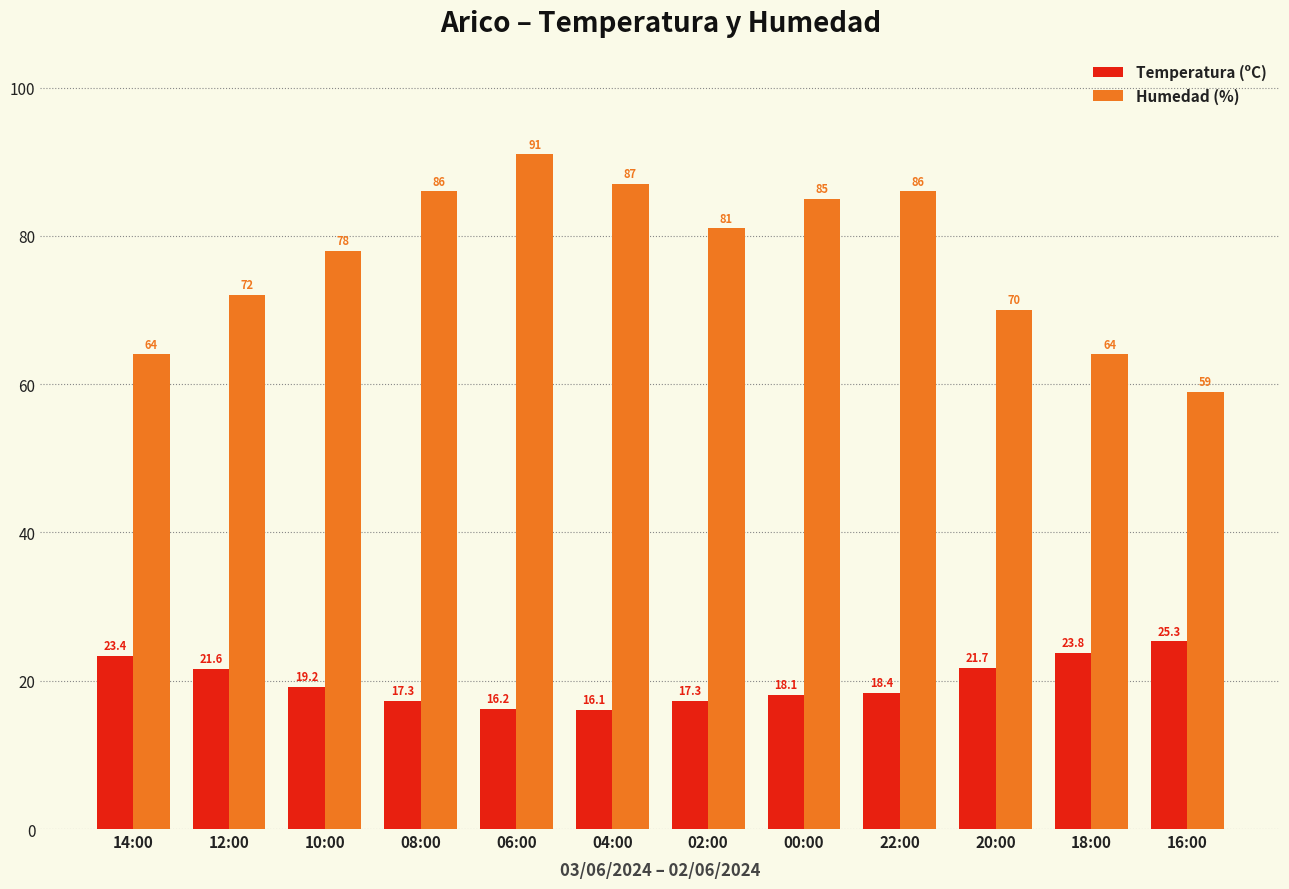

How many bars are there in total?

24